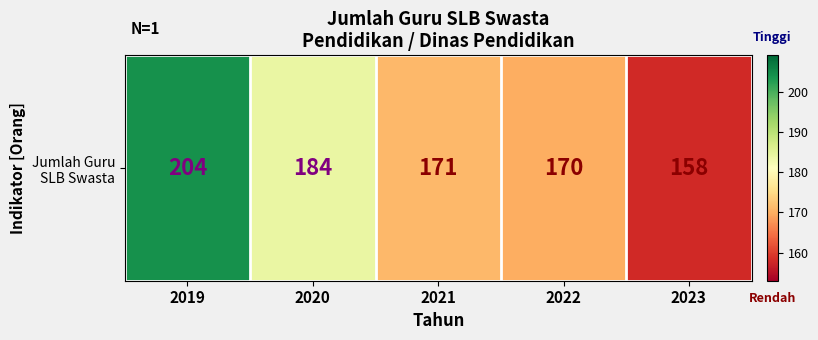

What is the maximum value shown in the chart?

204